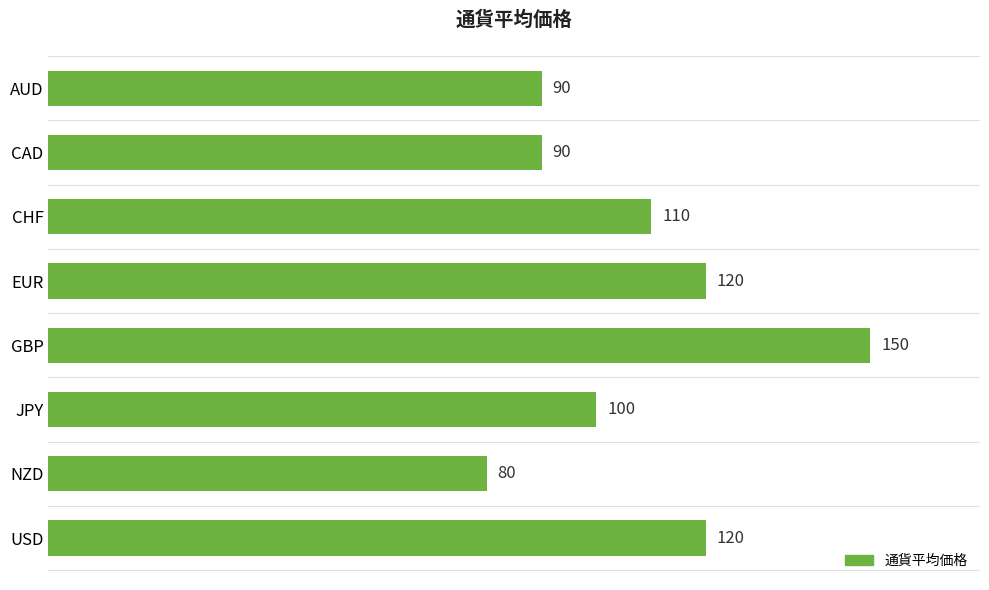

What is the greatest value displayed?

150